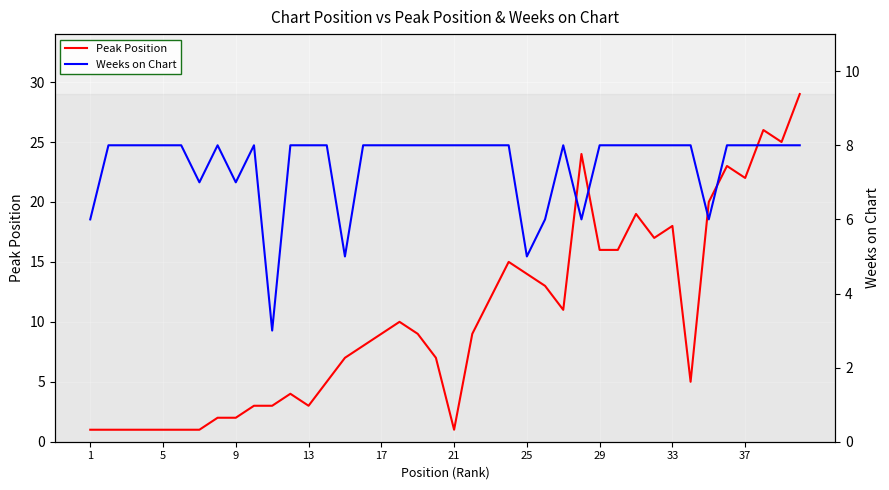

What is the highest value of the Peak Position series?

29